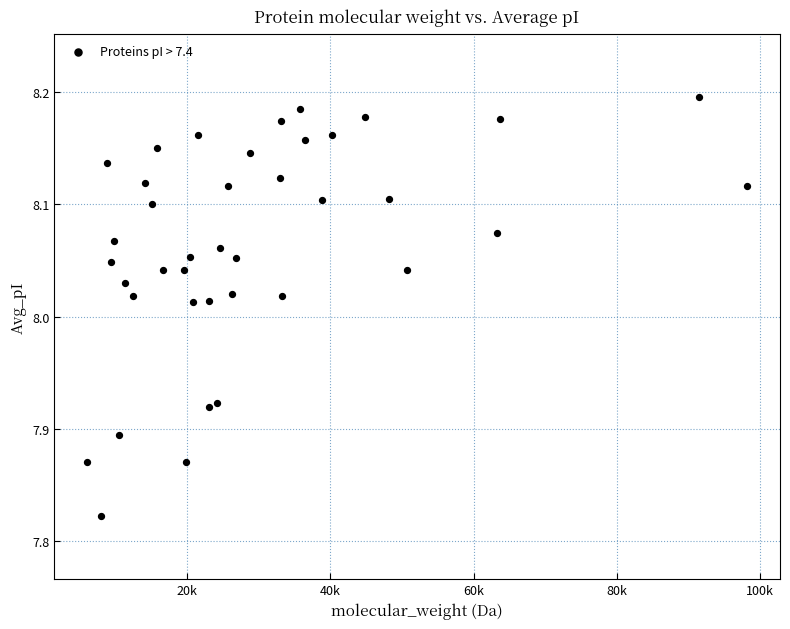

What is the range of Y values (max minus min)?

0.4